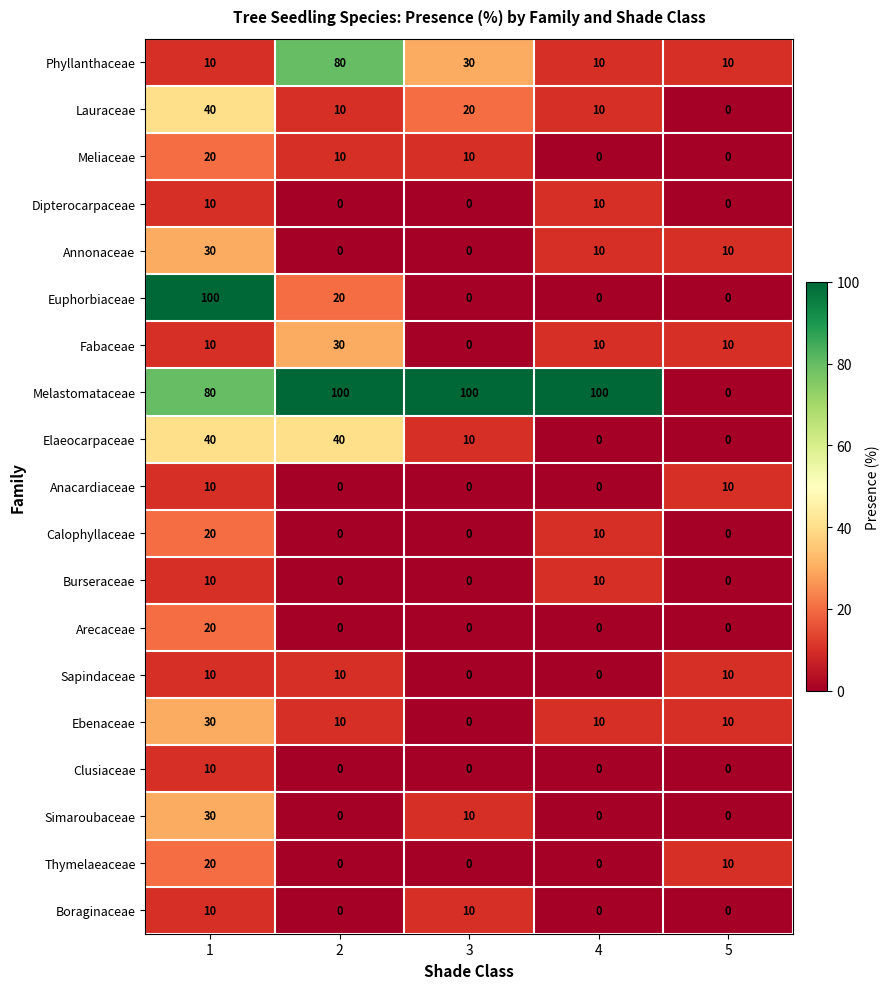

How many Calophyllaceae values are between 0 and 10?

4